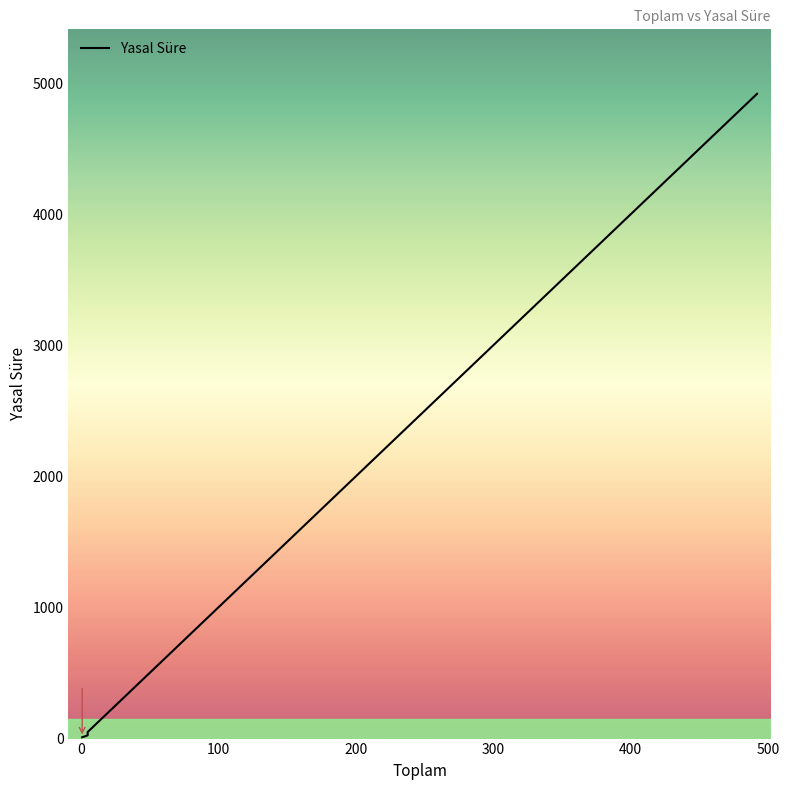

What is the value of the 8th point from the left?

4920